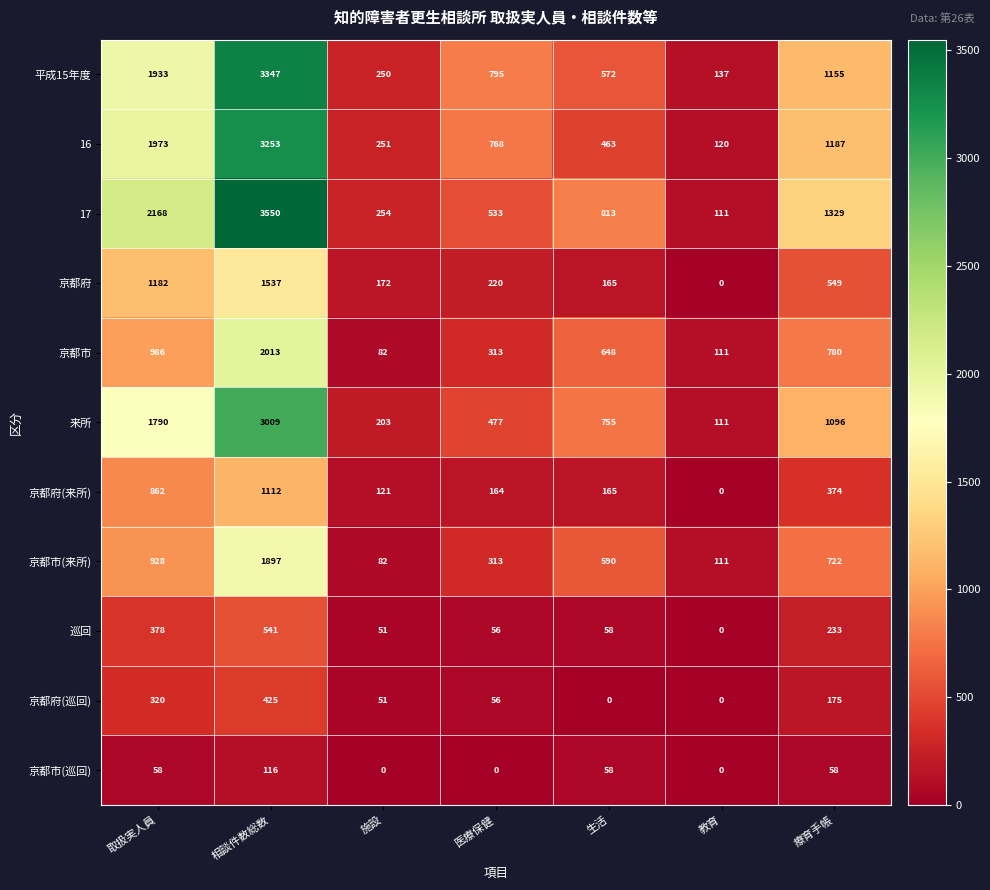

Rank the series at 相談件数総数 from highest to lowest value.

17, 平成15年度, 16, 来所, 京都市, 京都市(来所), 京都府, 京都府(来所), 巡回, 京都府(巡回), 京都市(巡回)